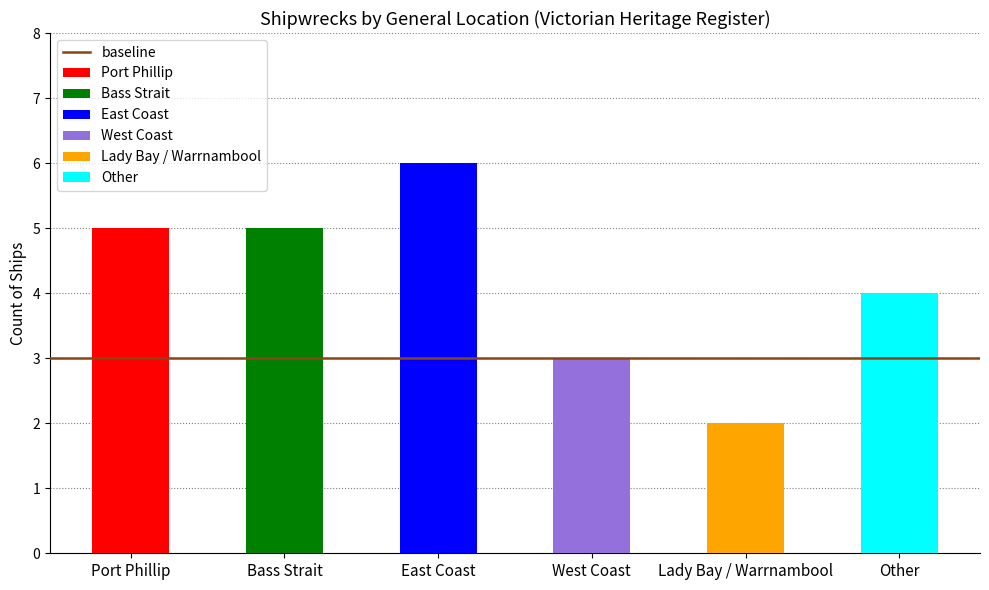

What is the label of the 3rd bar from the left?

East Coast